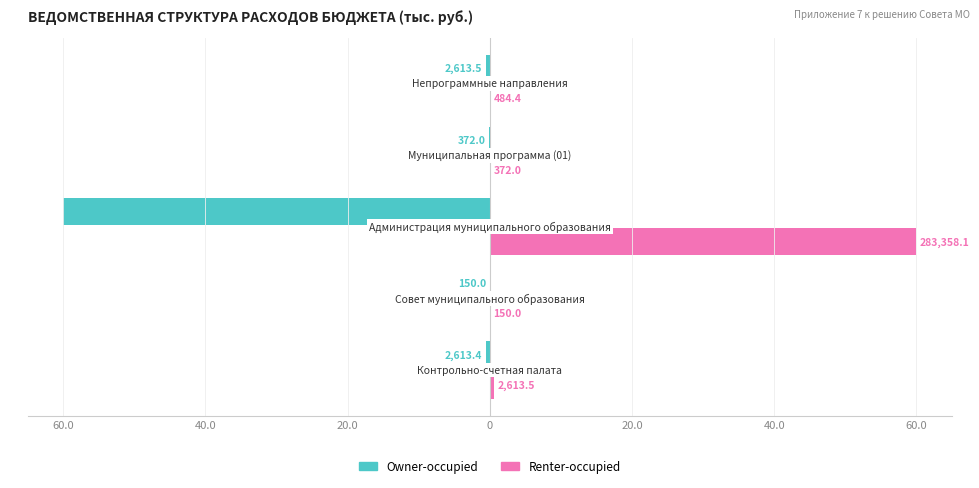

What is the value of the Owner-occupied bar at the 1st from the left?

-0.6